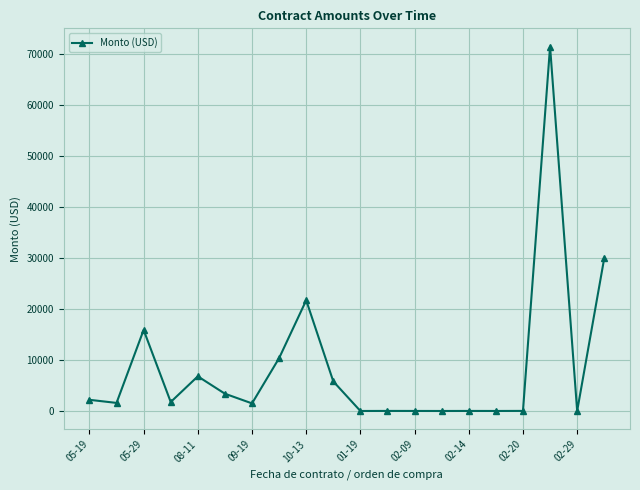

What is the greatest value displayed?

71500.0